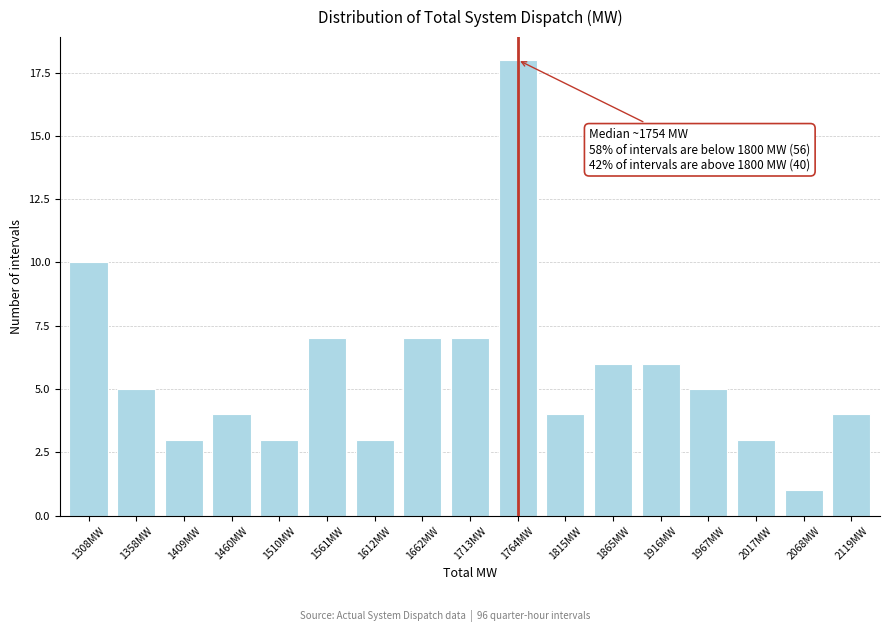

Reading right to left, list all the values displayed in this chart.

2119MW=4	2068MW=1	2017MW=3	1967MW=5	1916MW=6	1865MW=6	1815MW=4	1764MW=18	1713MW=7	1662MW=7	1612MW=3	1561MW=7	1510MW=3	1460MW=4	1409MW=3	1358MW=5	1308MW=10